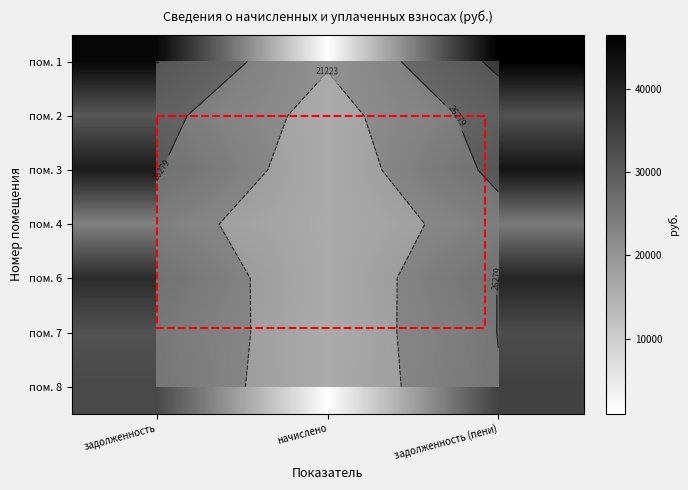

What is the approximate value of пом. 8 at задолженность?

33454.3